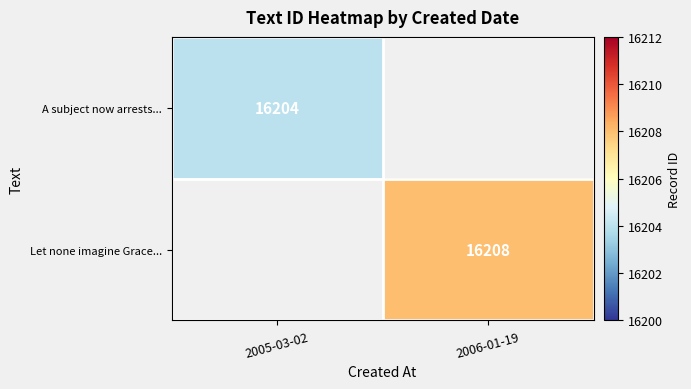

The value of Let none imagine Grace... at 2006-01-19 is 25895.2. True or false?

False